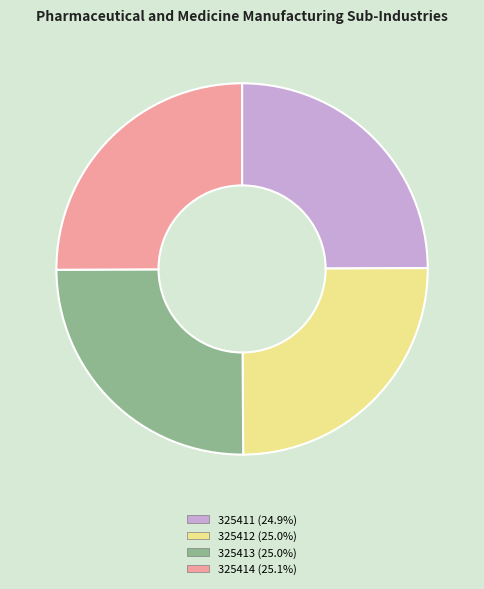

Does 325412 represent more than half of the total?

No